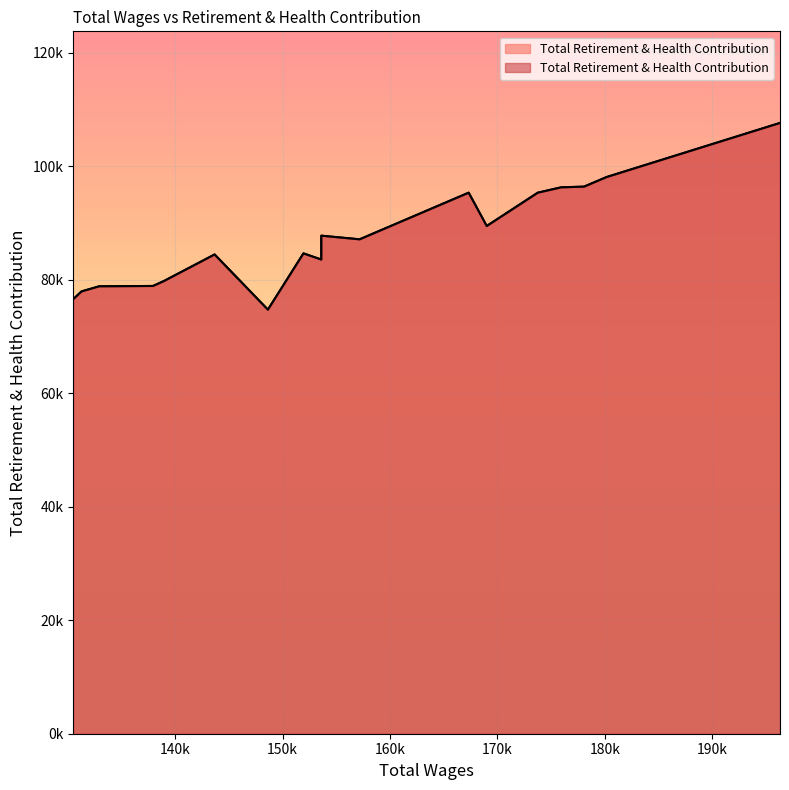

Which category has the highest value across all series?

196326